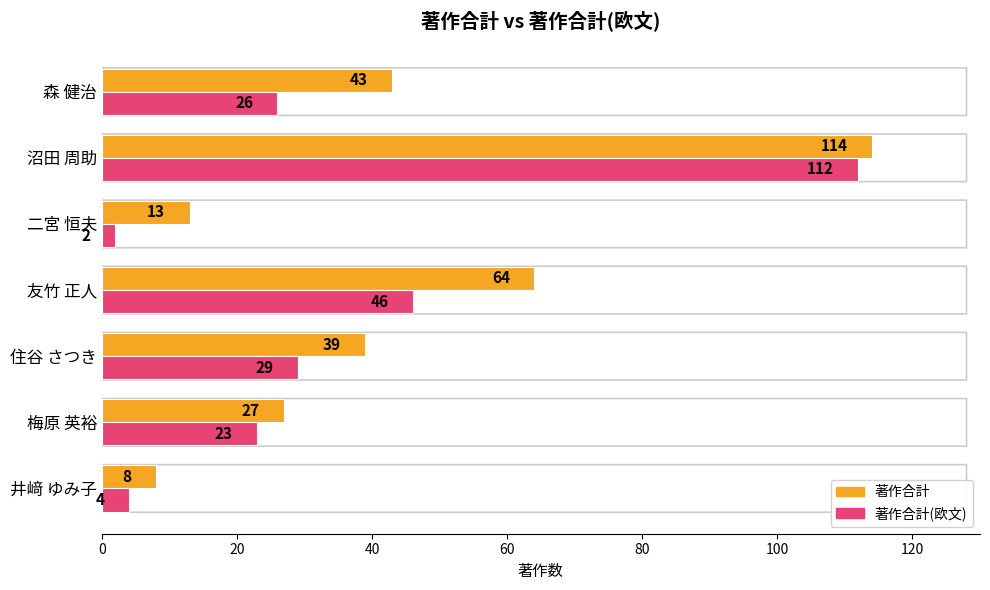

Is the value of 著作合計(欧文) at 二宮 恒夫 greater than the value of 著作合計 at 森 健治?

No